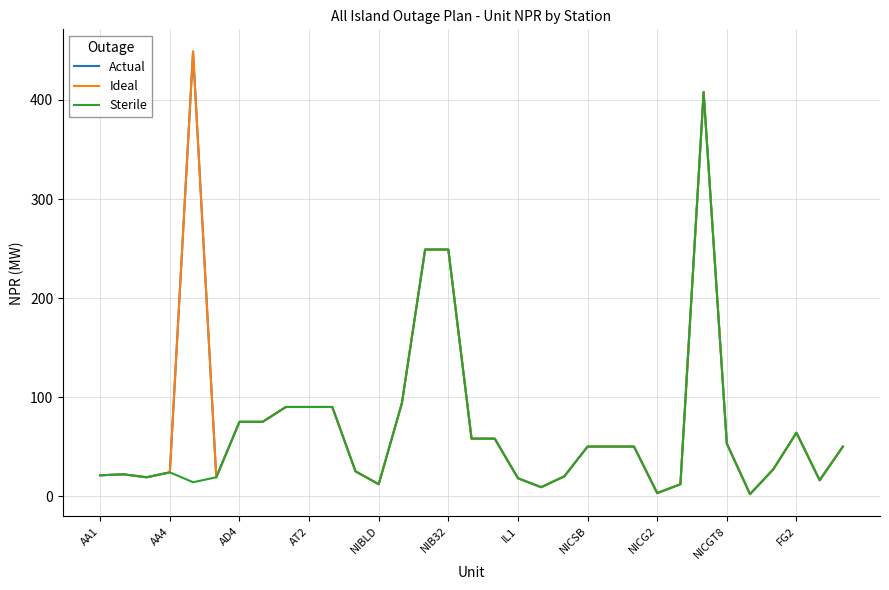

How many interior local valleys does the Ideal series have?

7